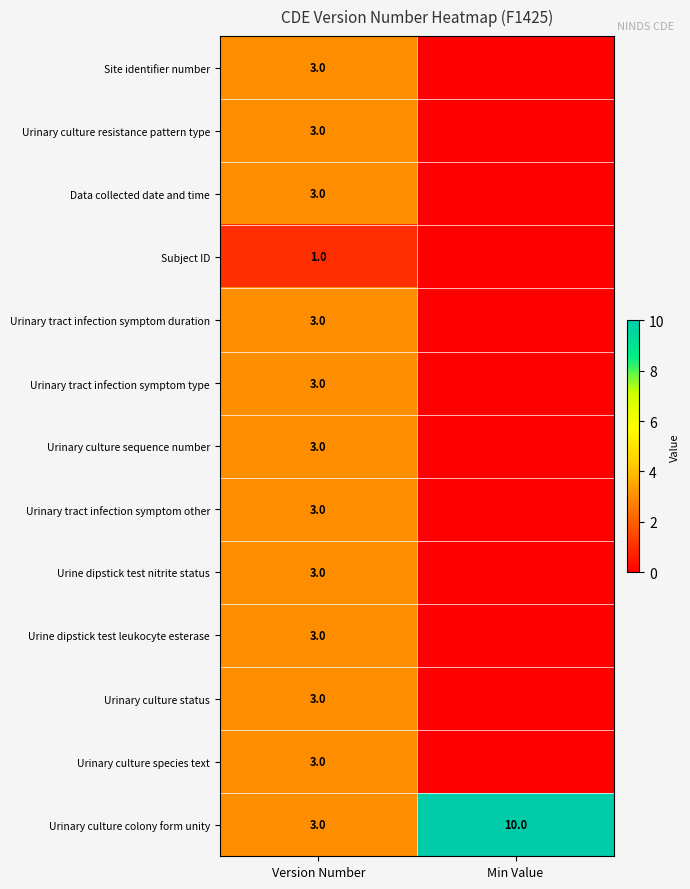

What is the sum of the Urinary culture colony form unity values at Version Number and Min Value?

13